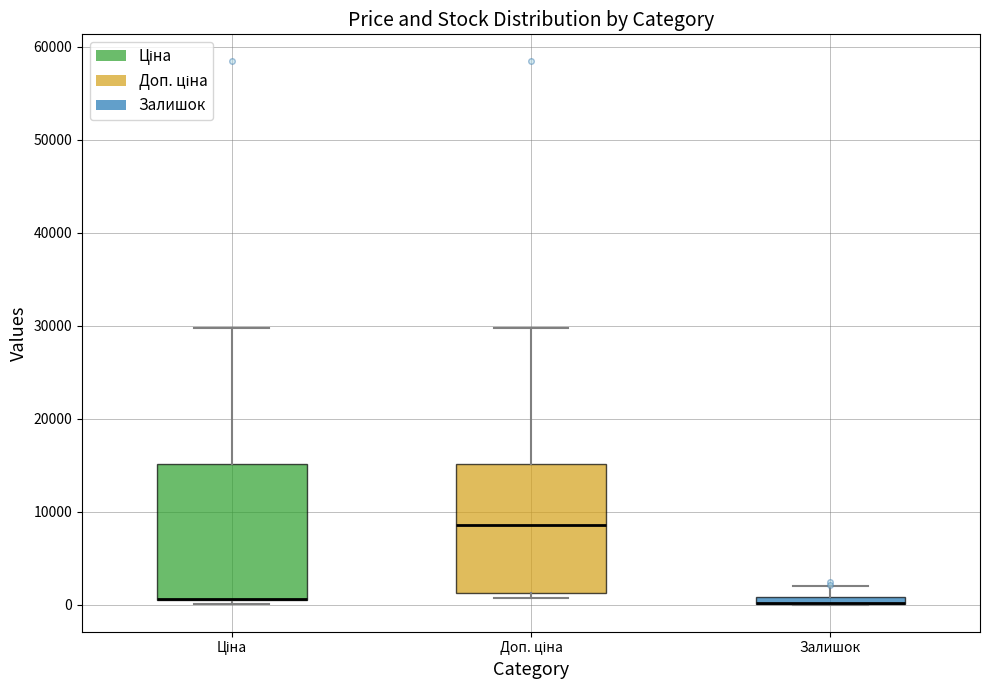

Where is the lower edge of the box for Ціна on the y-axis? The values are not printed on the chart, so give them approximately, as read against the axis.

1000